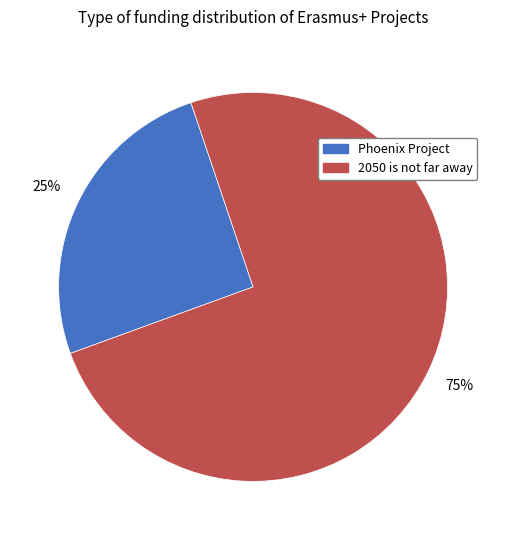

Is there a majority slice in this chart?

Yes